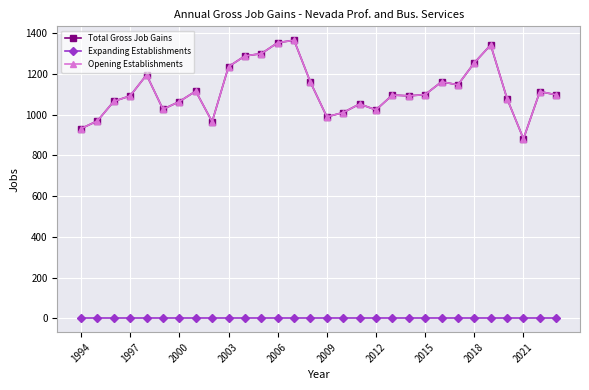

Is this an area chart (filled region under the line)?

No